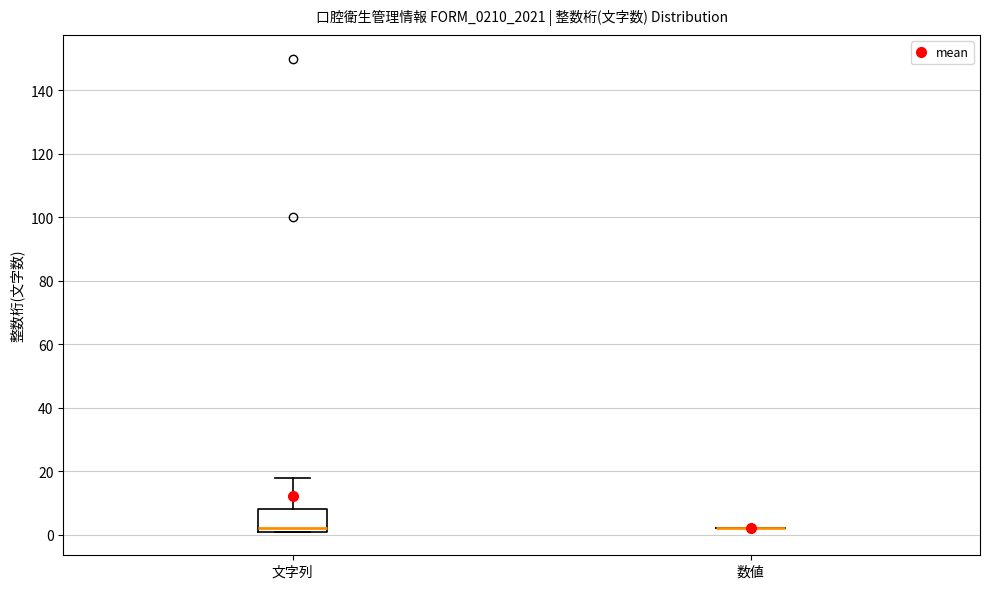

Reading left to right, read every box against the y-axis: the position of its median line, the range the box covers, and the ends of its whiskers. The values are not printed on the chart, so give them approximately, as read against the axis.

文字列: median 2 (just above the box's lower edge), box 2 to 8, whiskers 2 to 18
数値: box collapsed to a line at 2, whiskers 2 to 2